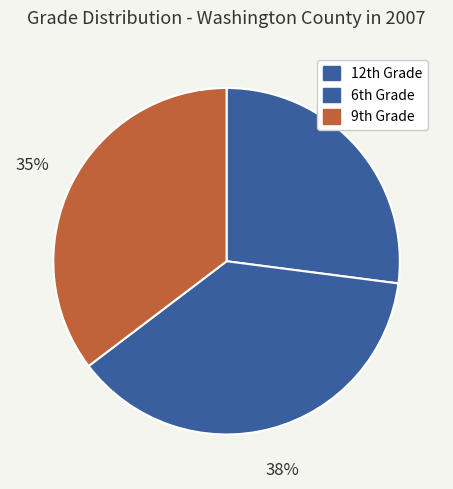

Does any single category account for the majority?

No